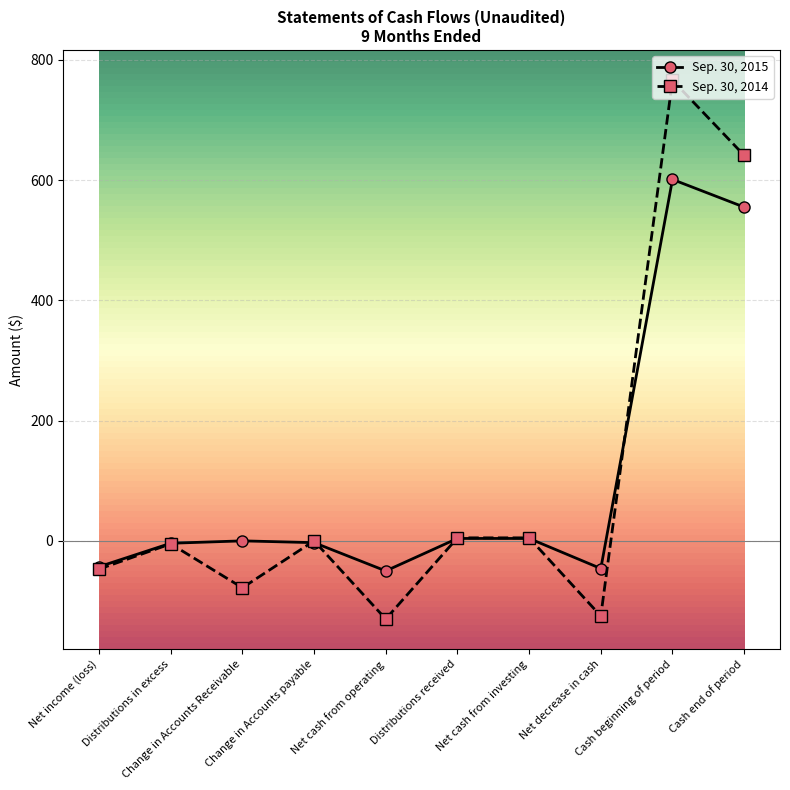

What is the minimum value for Sep. 30, 2014?

-130